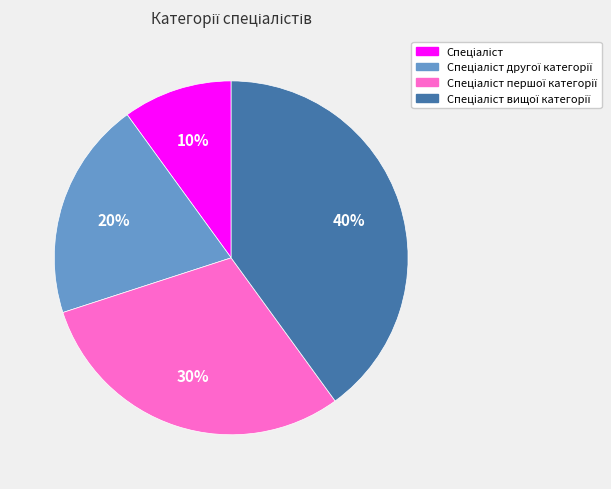

Count the number of slices in the pie.

4